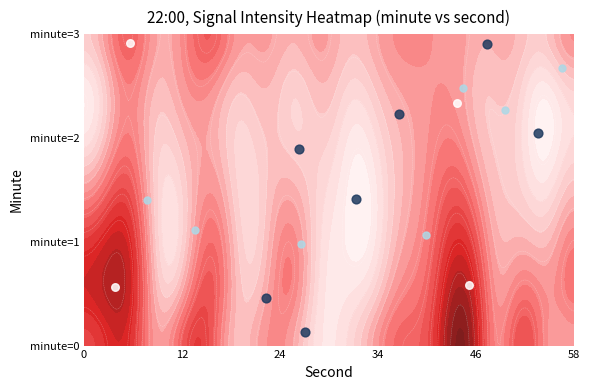

What is the difference between the maximum and minimum values in the 3 series?

2.1